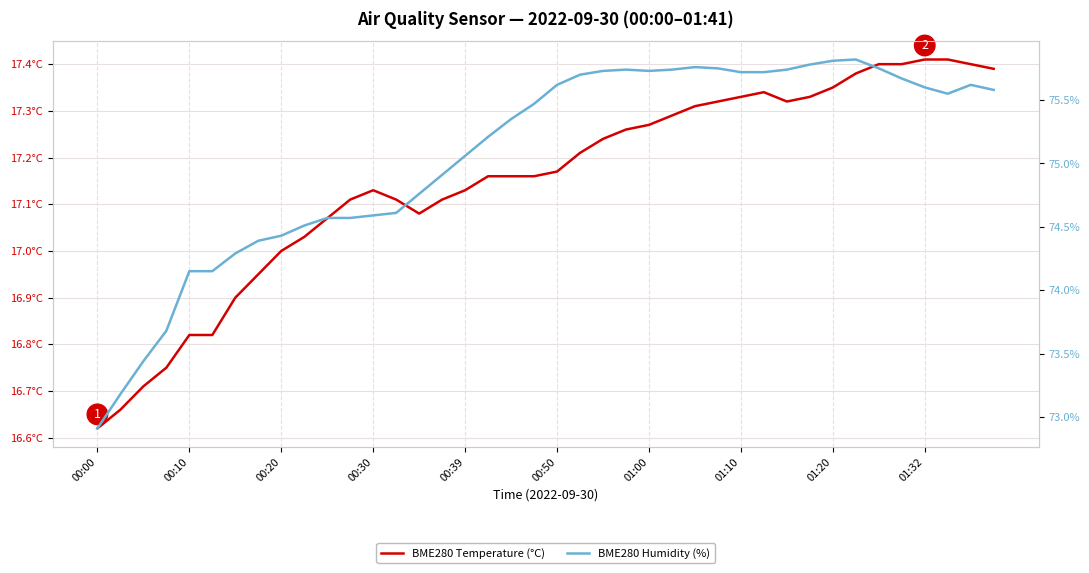

What is the difference between the maximum and second lowest values in the BME280 Temperature (°C) series?

0.8